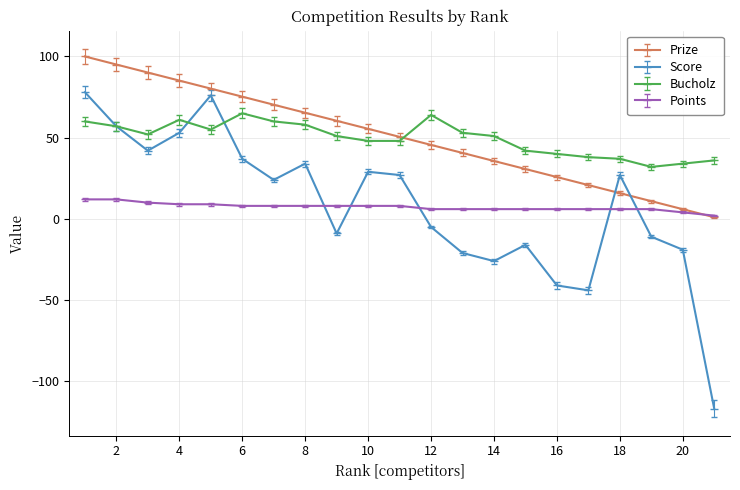

True or false: Points and Bucholz intersect in this chart.

False